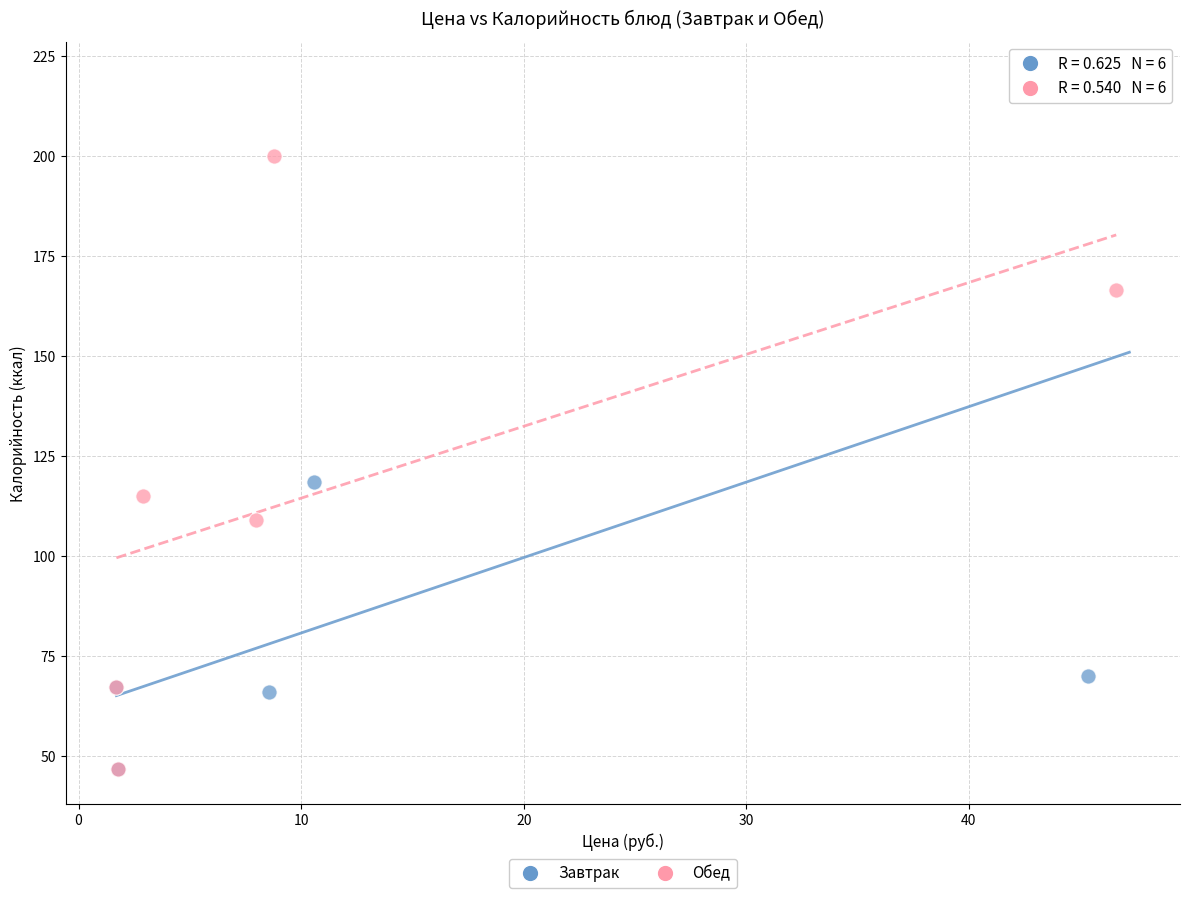

Which series has the largest Y range (max minus min)?

Завтрак